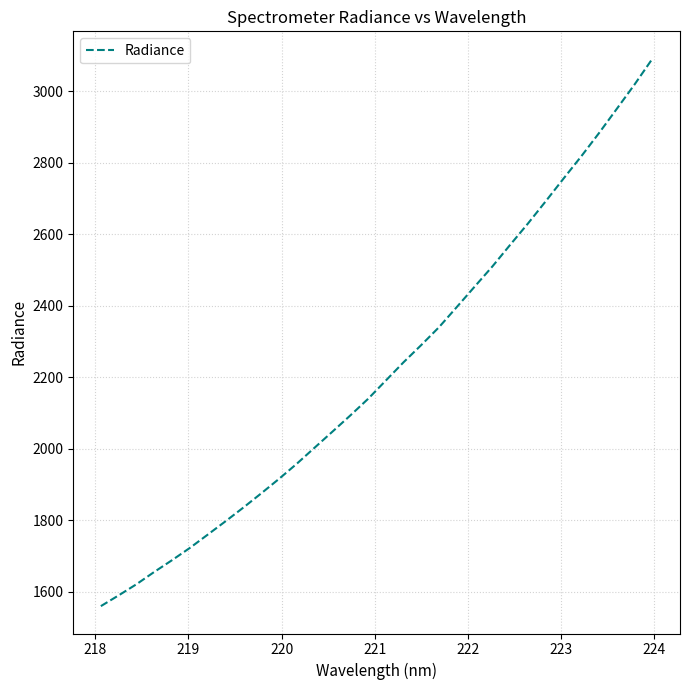

What is the maximum value shown in the chart?

3091.6